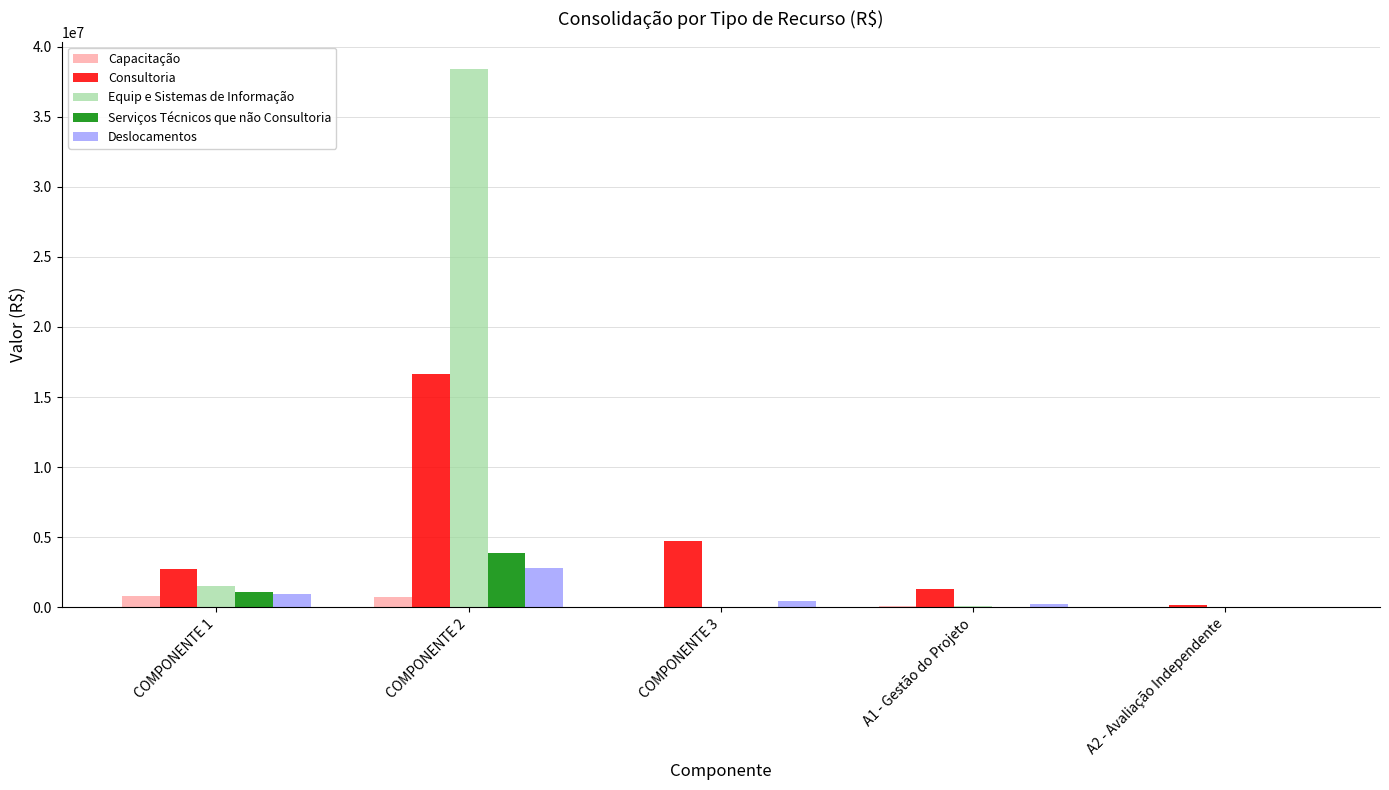

What is the maximum value shown in the chart?

38433500